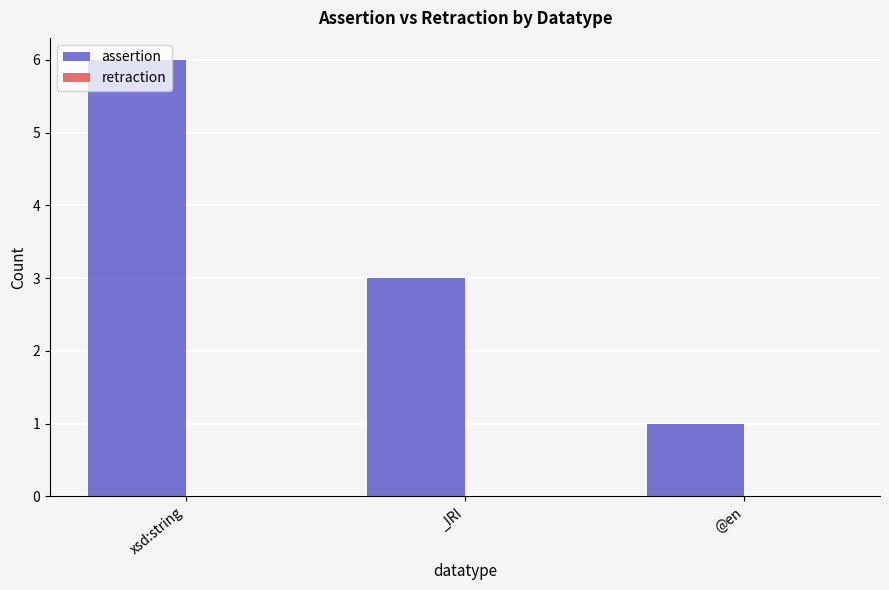

What is the sum of the values at _IRI and @en?

4